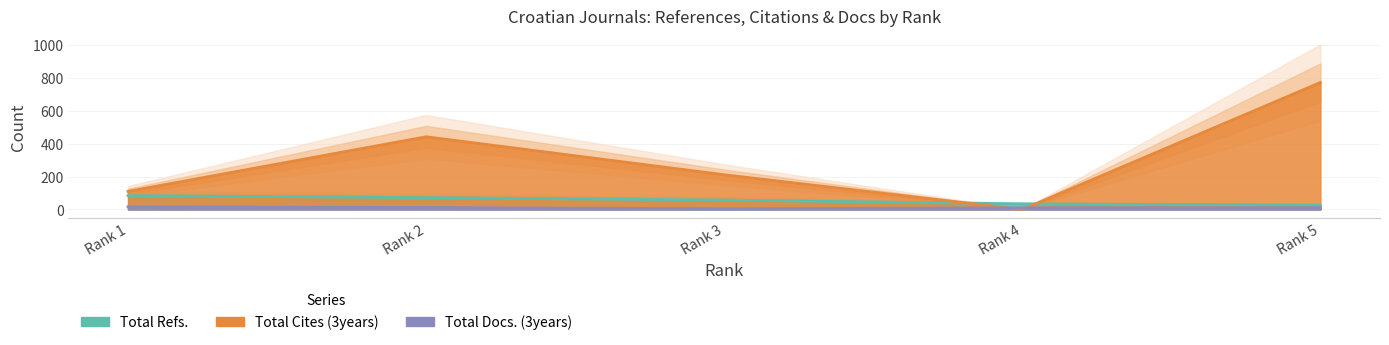

At which label does Total Docs. (3years) first exceed 10?

Rank 1